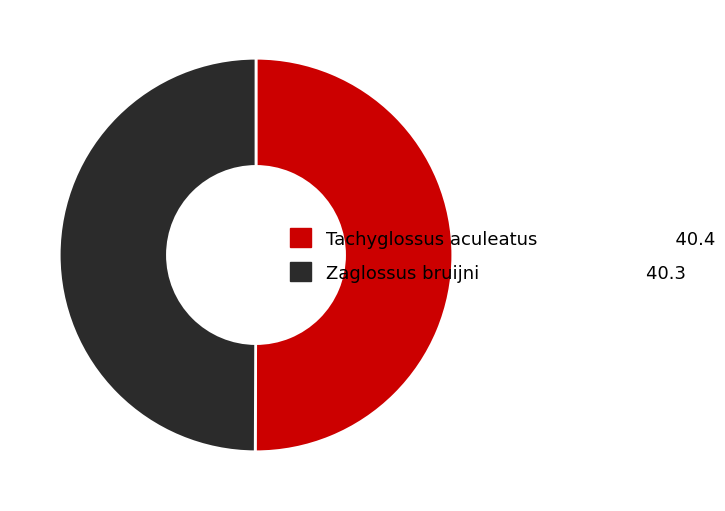

Approximately how many times larger is the value at Zaglossus bruijni compared to Tachyglossus aculeatus?

1.0